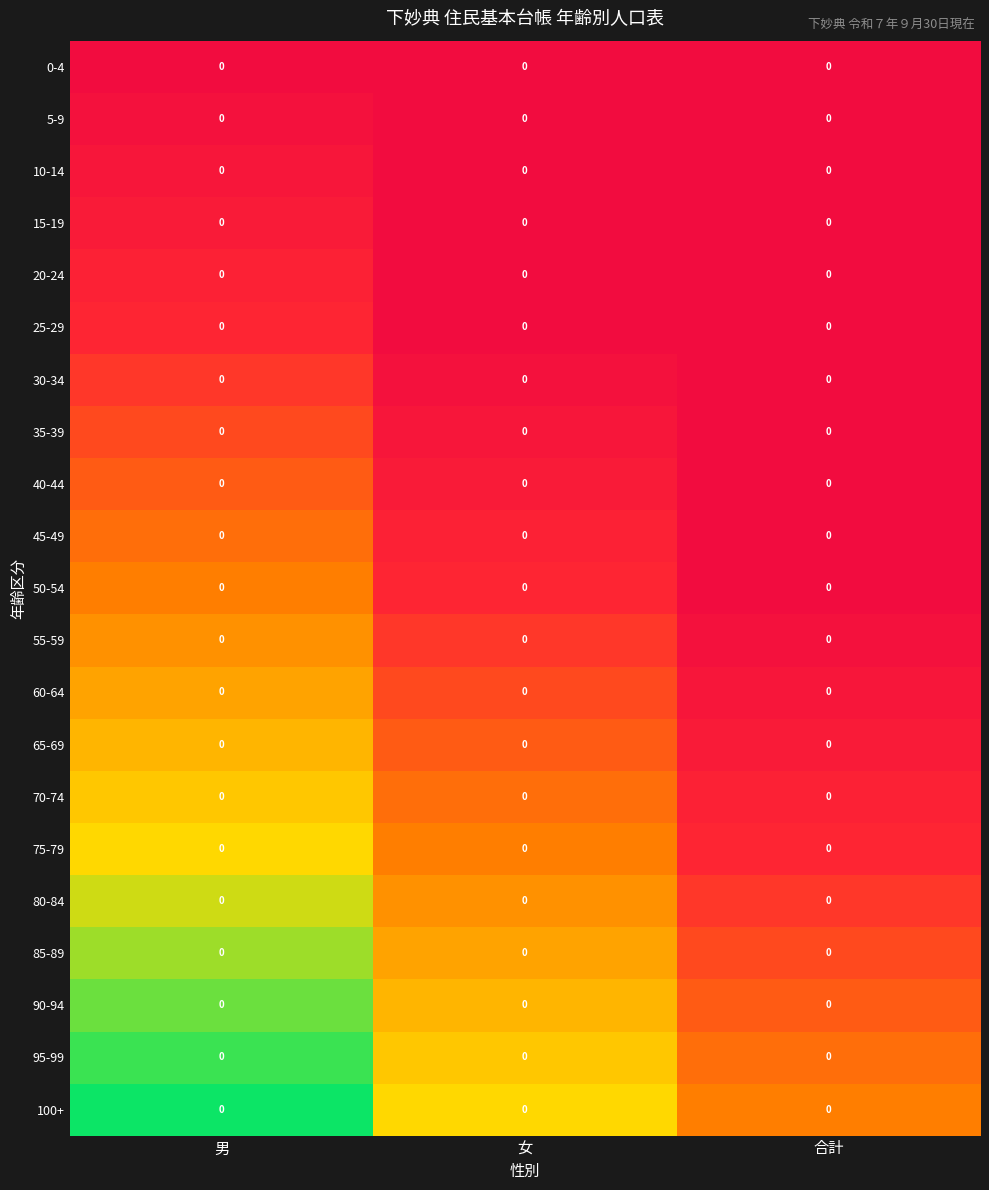

List the labels in order of 65-69 value, largest first.

合計, 女, 男